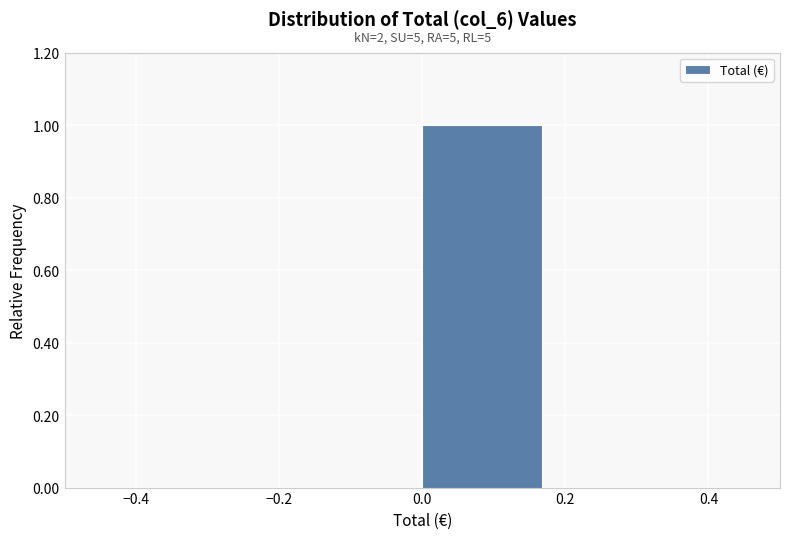

Over which range of the x-axis is the bar tallest?

0.00 to 0.16